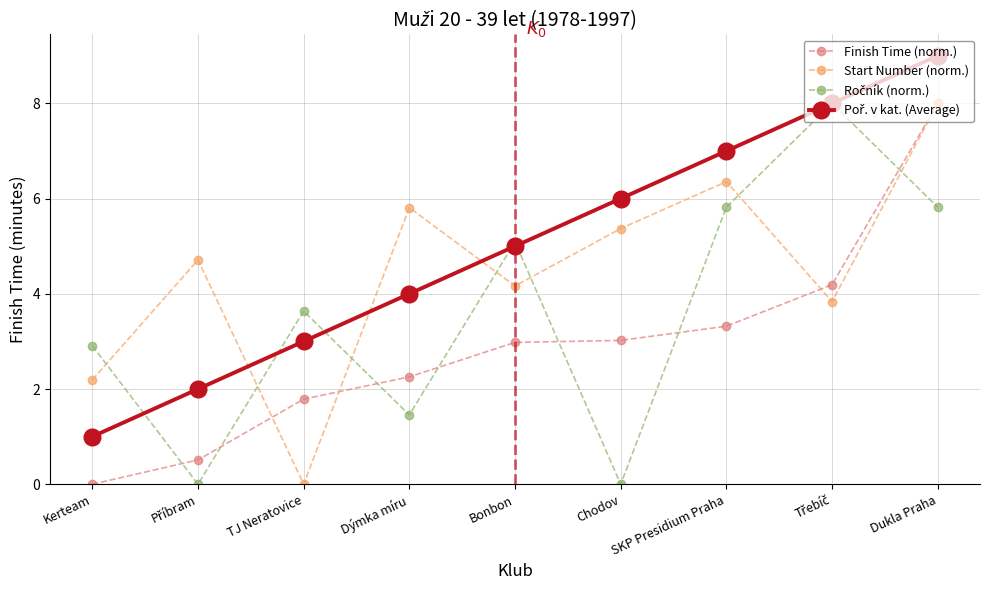

At which category is the sum across all series the highest?

Dukla Praha